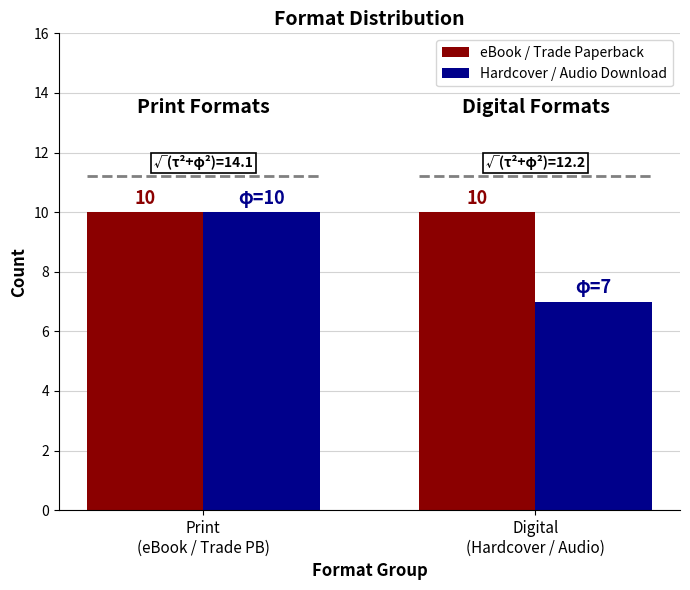

What is the minimum value shown in the chart?

7